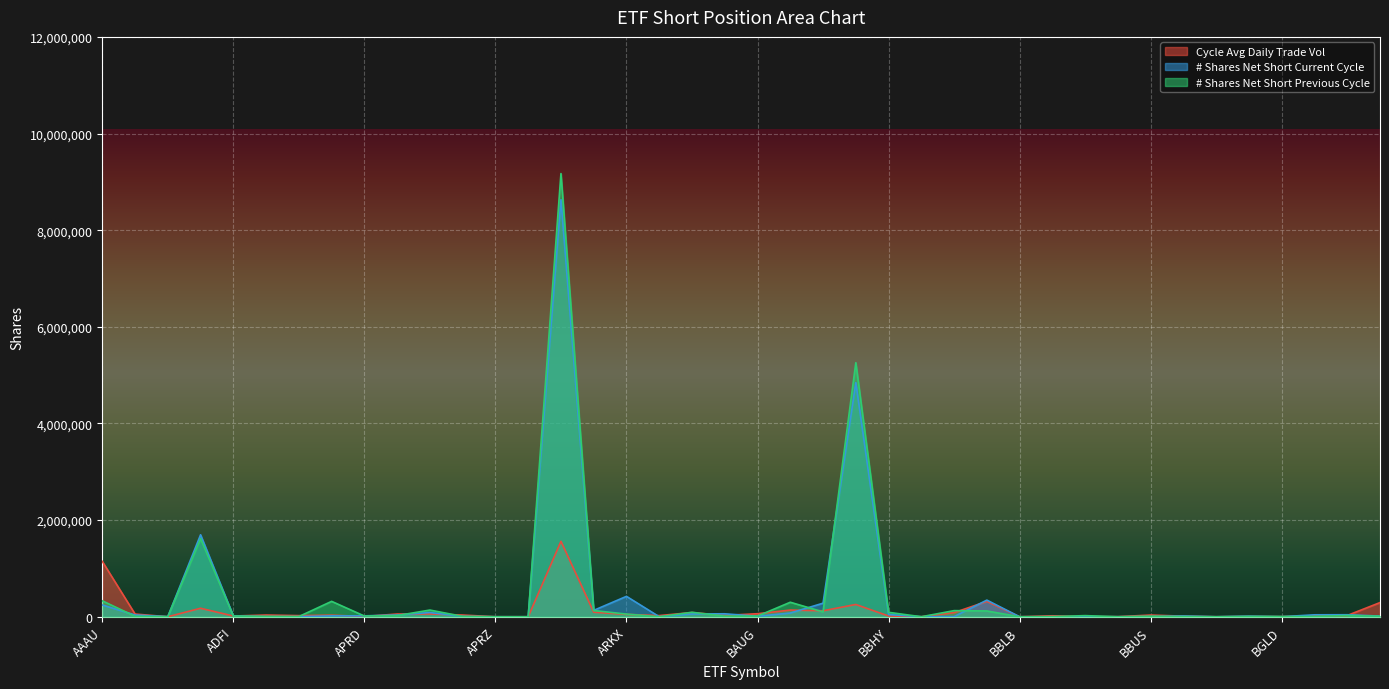

Rank the series by their maximum value, from lowest to highest.

Cycle Avg Daily Trade Vol, # Shares Net Short Current Cycle, # Shares Net Short Previous Cycle